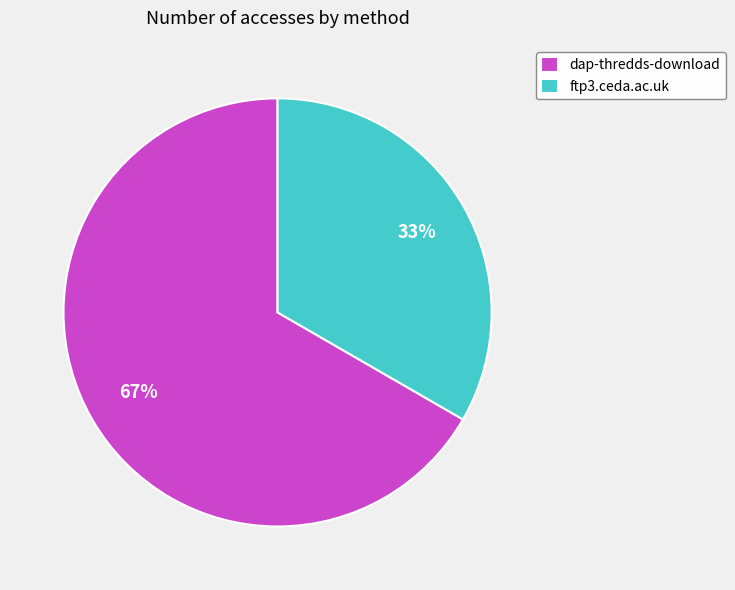

Rank the categories by value from highest to lowest.

dap-thredds-download, ftp3.ceda.ac.uk